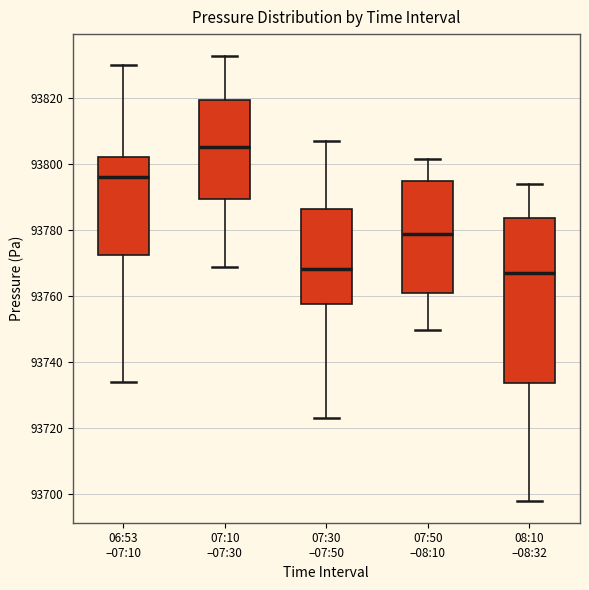

Comparing the boxes themselves (not the whiskers), which one is the tallest?

08:10 –08:32